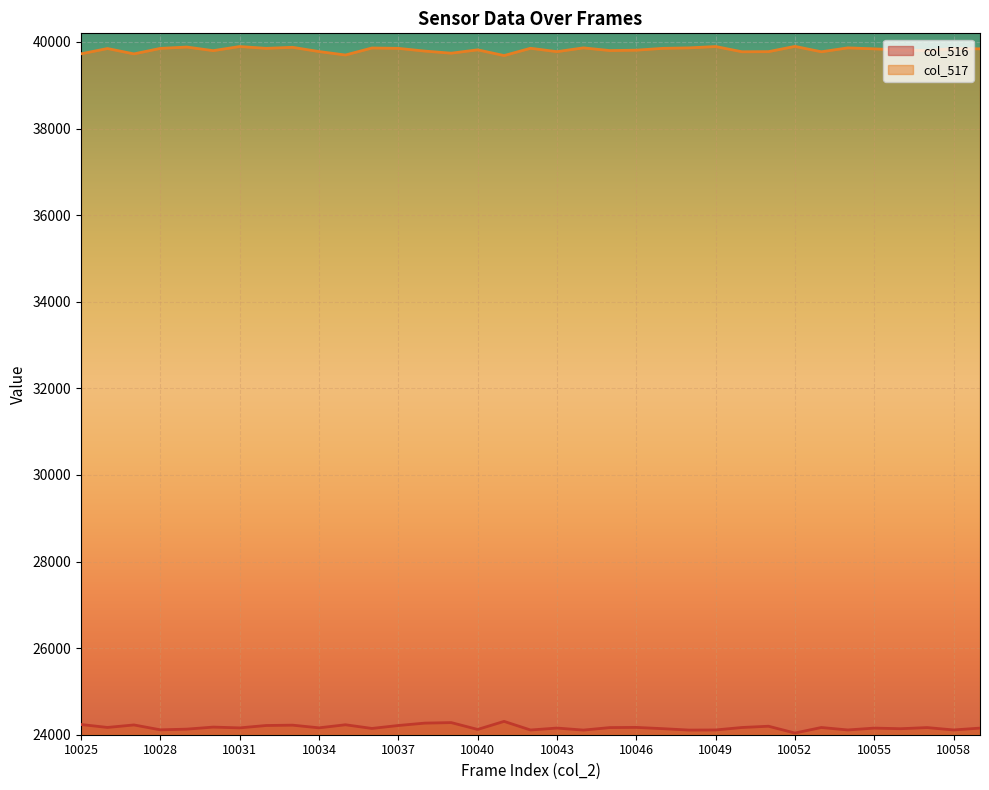

In col_516, how many points are higher than both neighbors (excluding endpoints)?

12